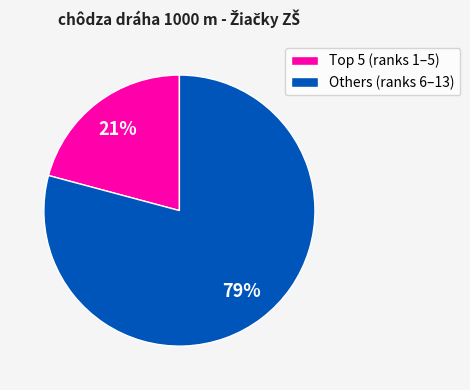

How many segments does this pie chart have?

2